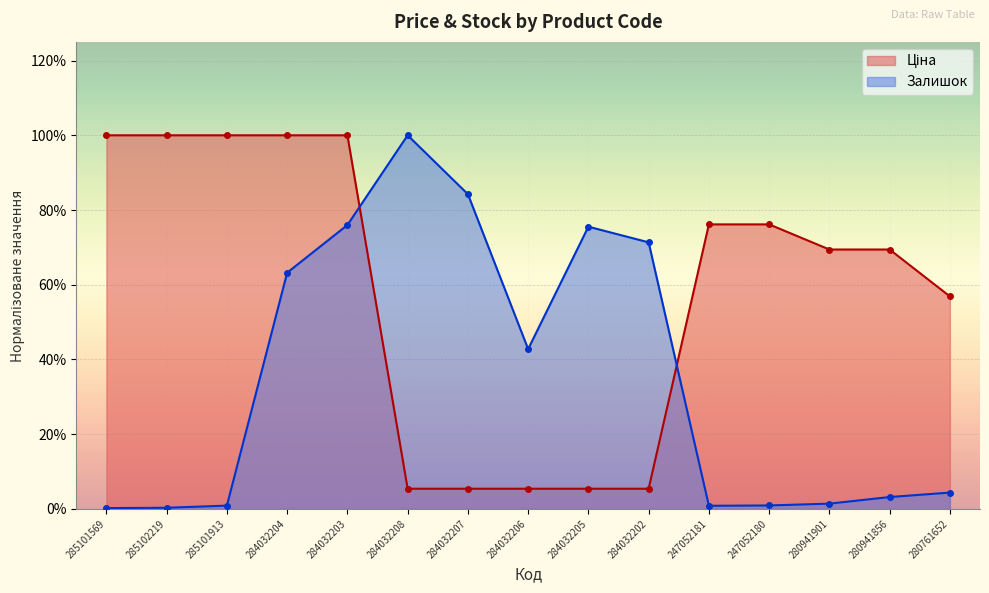

Which has a higher value, 285101913 or 284032205?

285101913